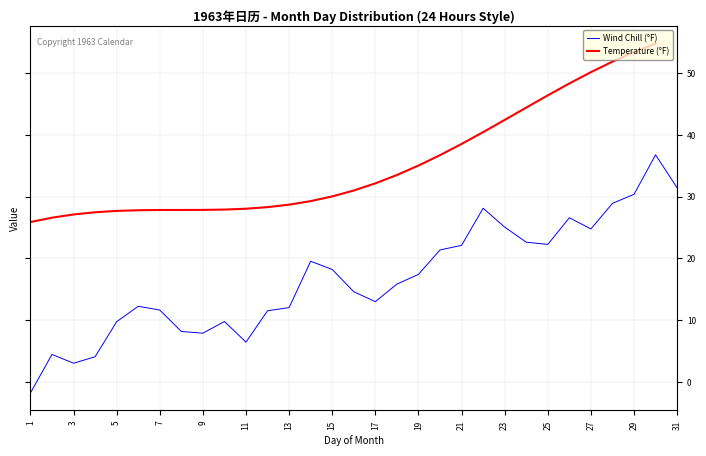

What is the maximum value for Wind Chill (°F)?

36.8